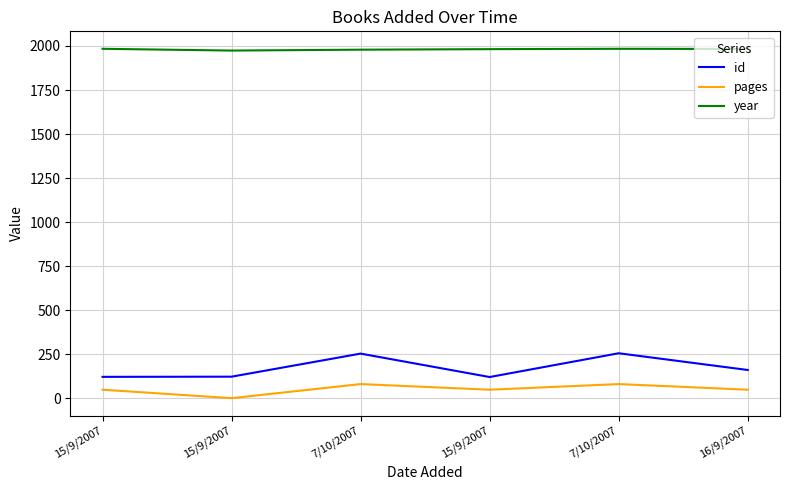

Reading left to right, what are all the values shown in this chart?

id: 121	122	253	120	255	160
pages: 48	0	80	48	80	48
year: 1984	1974	1979	1982	1984	1983